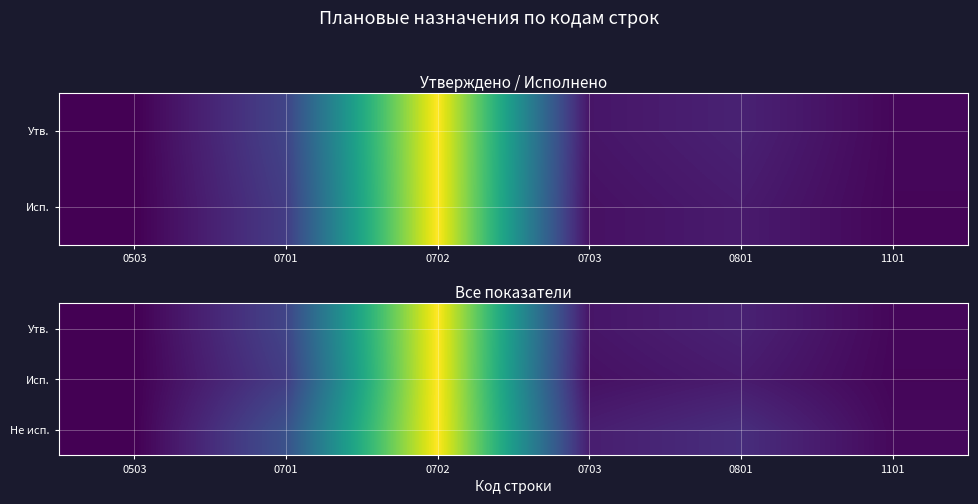

Is the value of Утв. at 0703 greater than the value of Исп. at 0503?

Yes